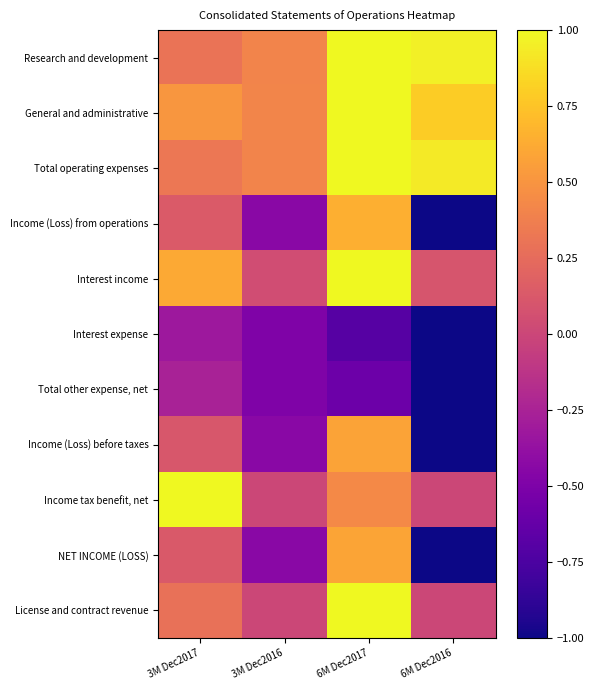

Reading left to right, list all the values displayed in this chart.

Research and development: 3M Dec2017=0.3	3M Dec2016=0.4	6M Dec2017=1.0	6M Dec2016=1.0
General and administrative: 3M Dec2017=0.5	3M Dec2016=0.4	6M Dec2017=1.0	6M Dec2016=0.8
Total operating expenses: 3M Dec2017=0.3	3M Dec2016=0.4	6M Dec2017=1.0	6M Dec2016=0.9
Income (Loss) from operations: 3M Dec2017=0.1	3M Dec2016=-0.4	6M Dec2017=0.6	6M Dec2016=-1.0
Interest income: 3M Dec2017=0.6	3M Dec2016=0.0	6M Dec2017=1.0	6M Dec2016=0.1
Interest expense: 3M Dec2017=-0.3	3M Dec2016=-0.5	6M Dec2017=-0.7	6M Dec2016=-1.0
Total other expense, net: 3M Dec2017=-0.3	3M Dec2016=-0.5	6M Dec2017=-0.6	6M Dec2016=-1.0
Income (Loss) before taxes: 3M Dec2017=0.1	3M Dec2016=-0.4	6M Dec2017=0.6	6M Dec2016=-1.0
Income tax benefit, net: 3M Dec2017=1.0	3M Dec2016=0.0	6M Dec2017=0.4	6M Dec2016=0.0
NET INCOME (LOSS): 3M Dec2017=0.1	3M Dec2016=-0.4	6M Dec2017=0.6	6M Dec2016=-1.0
License and contract revenue: 3M Dec2017=0.3	3M Dec2016=0.0	6M Dec2017=1.0	6M Dec2016=0.0